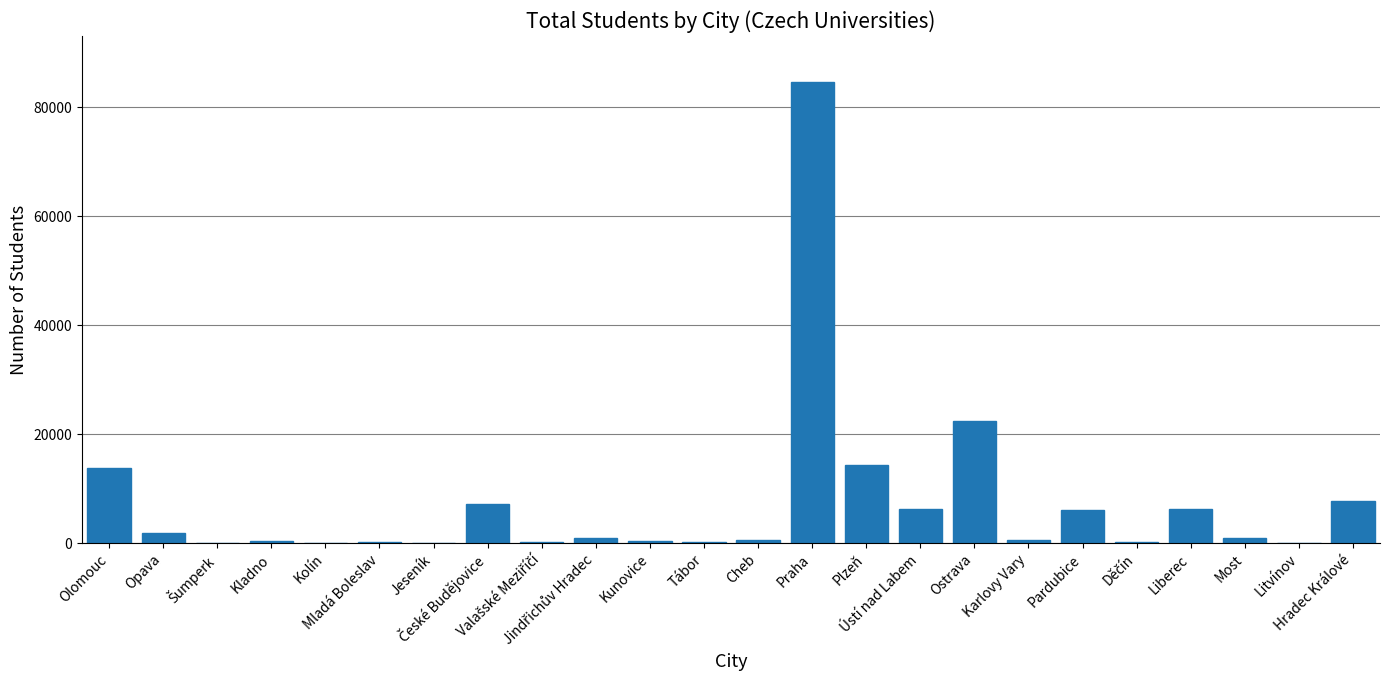

What is the maximum value shown in the chart?

84658